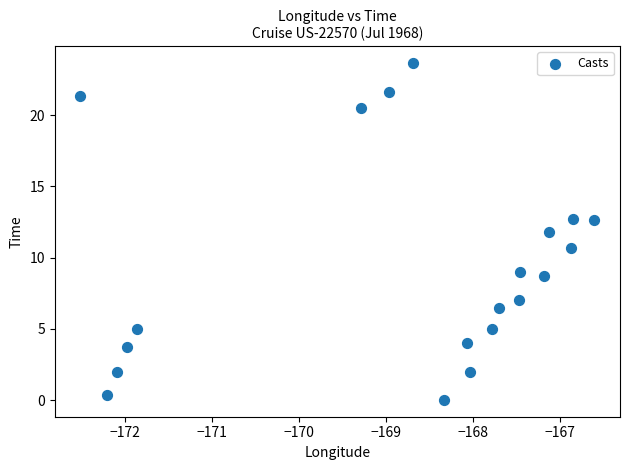

What is the range of X values (max minus min)?

5.9